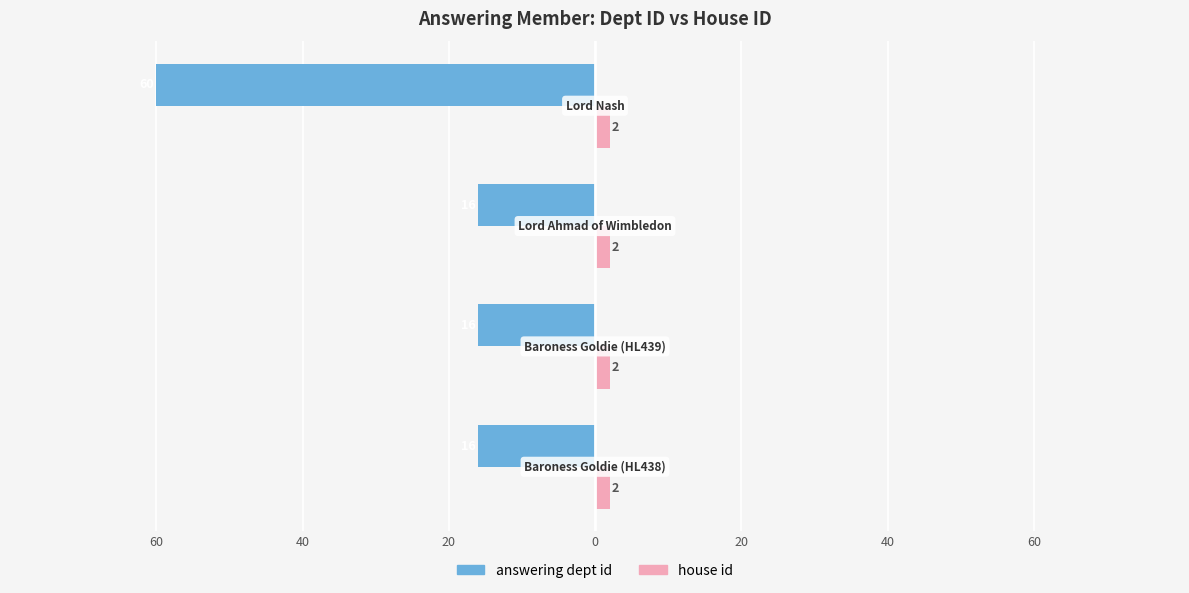

What are all the series names shown in the legend?

answering dept id, house id